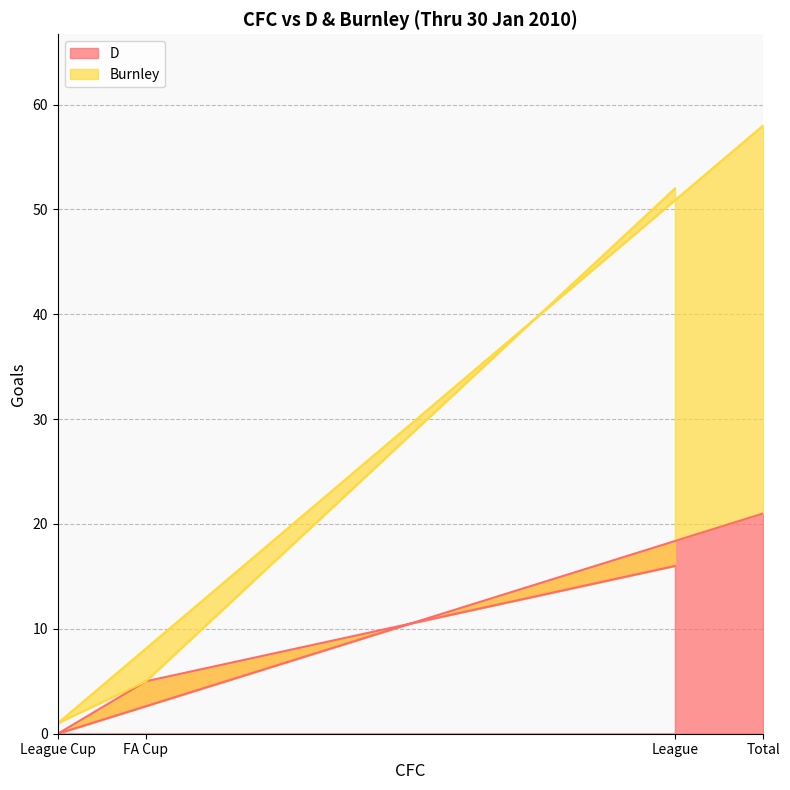

What is the approximate value of D at League, to the nearest 5?

15